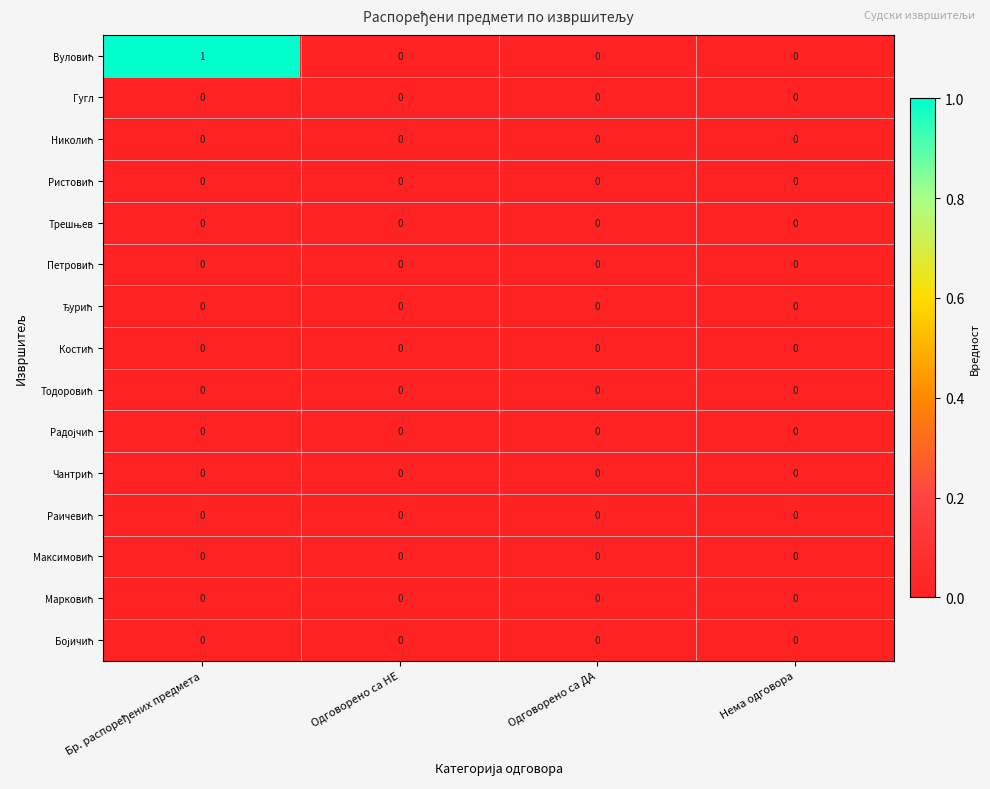

Count the number of data series in this chart.

15